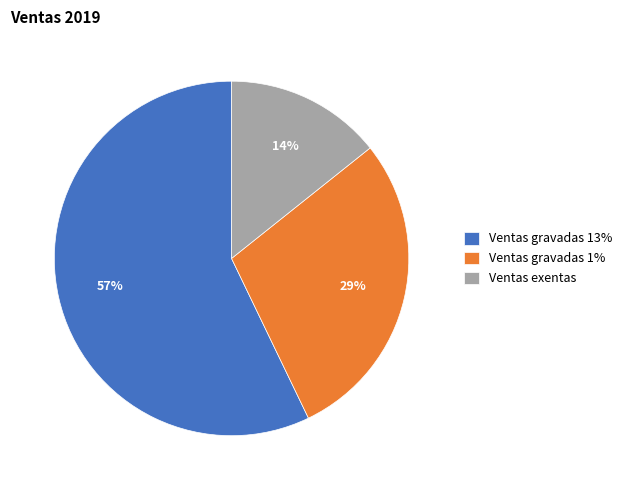

The Ventas exentas slice represents 25% of the pie. True or false?

False